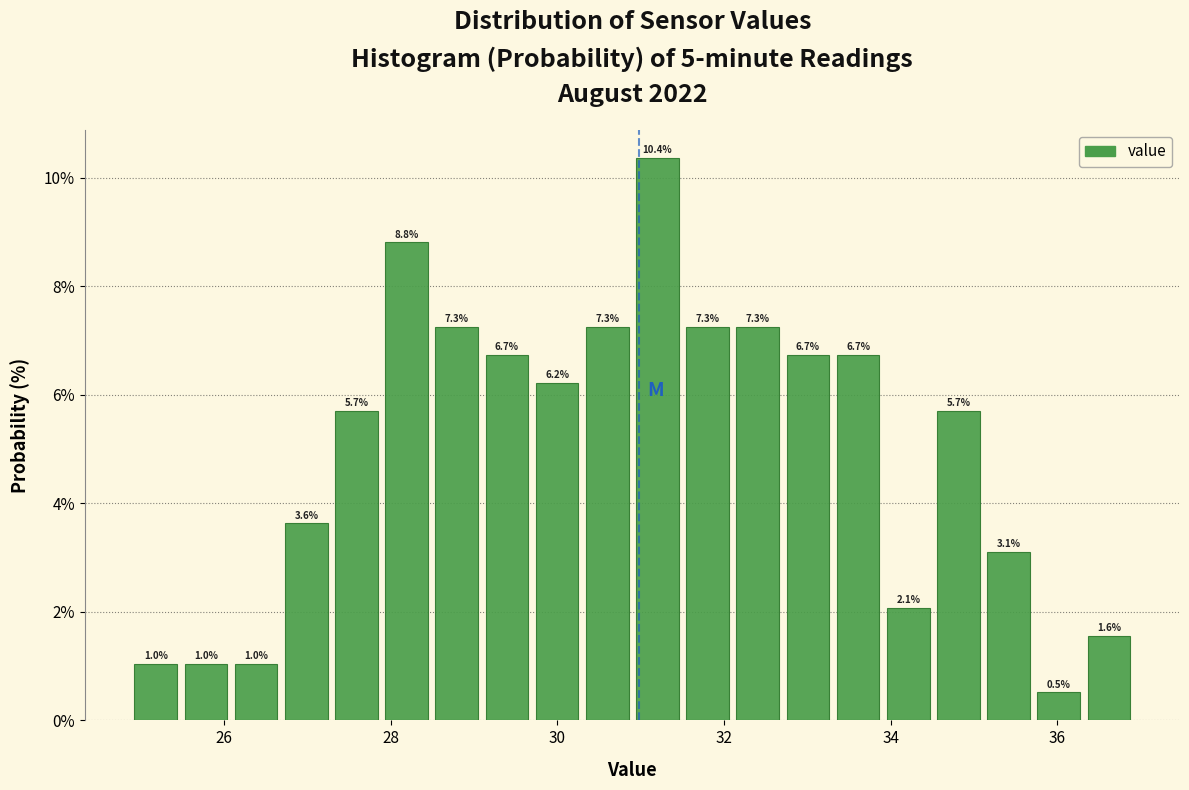

Around what value on the x-axis is the tallest bar? Give the approximate position of its centre, as read against the axis.

31.2